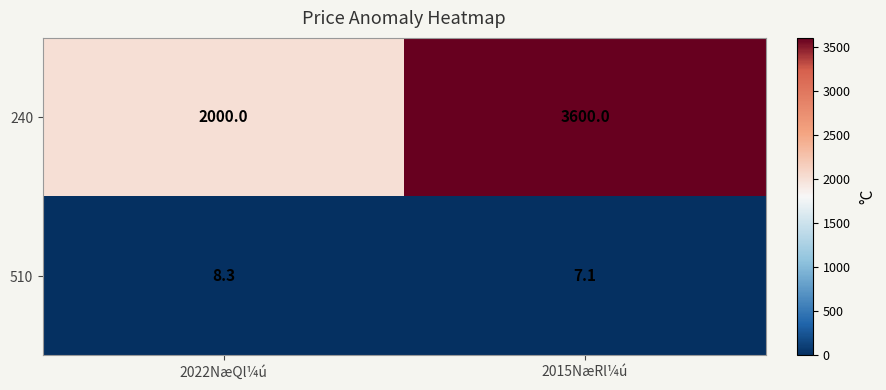

List the labels in order of 240 value, smallest first.

2022NæQl¼ú, 2015NæRl¼ú